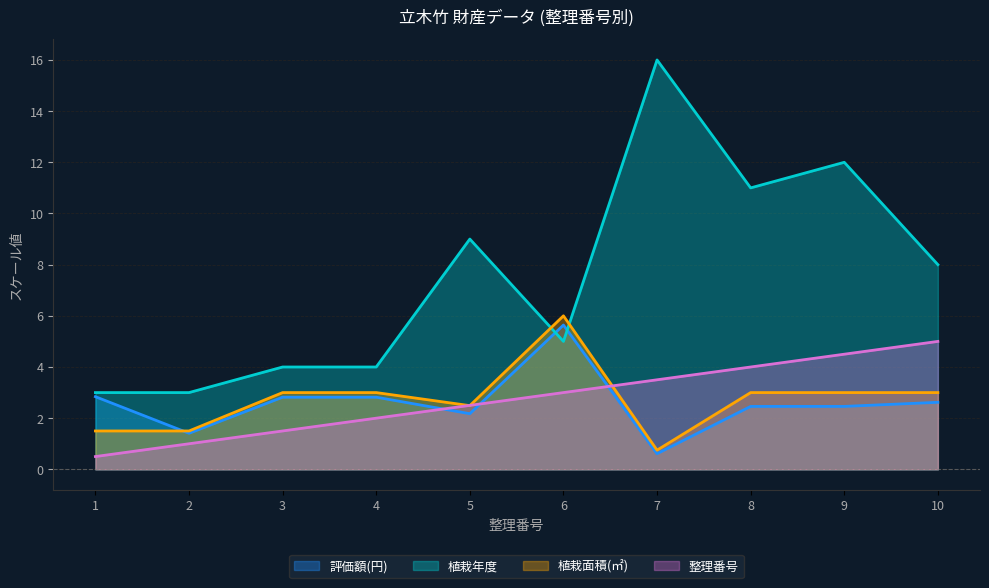

Which series has the largest total across all categories?

植栽年度